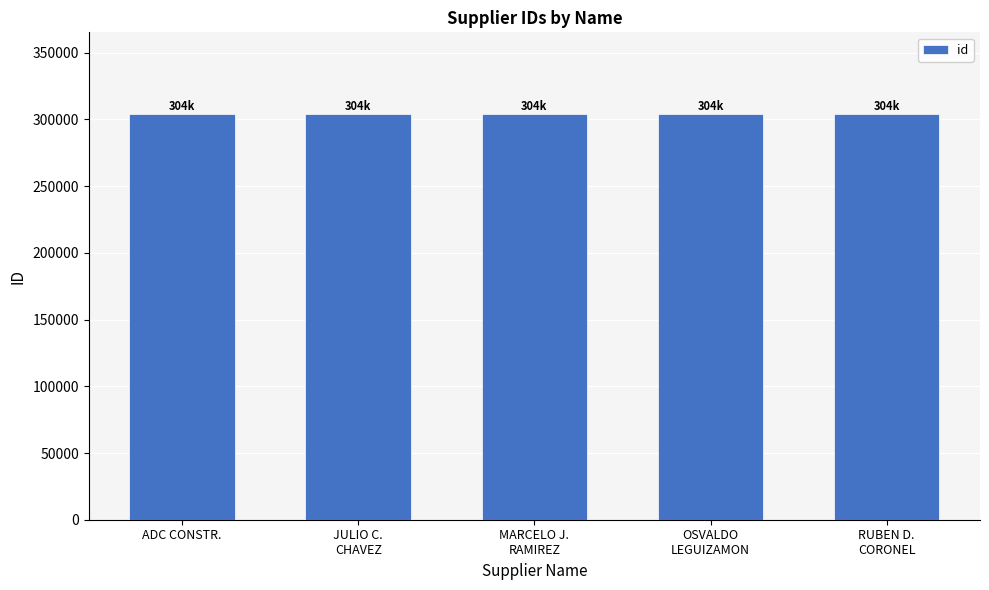

Count the values in the range 304418 to 304420.

3